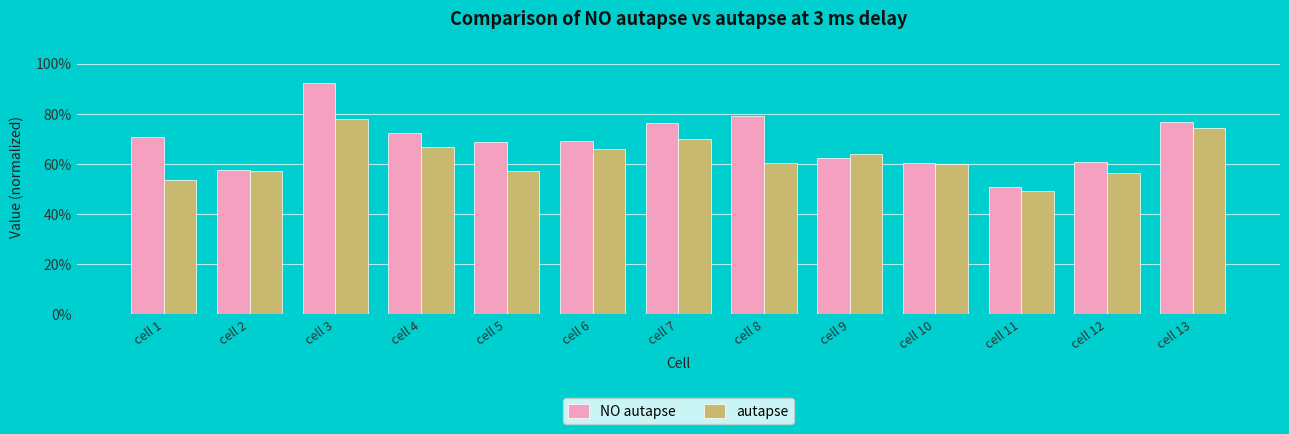

At which label is autapse closest to 0?

cell 11